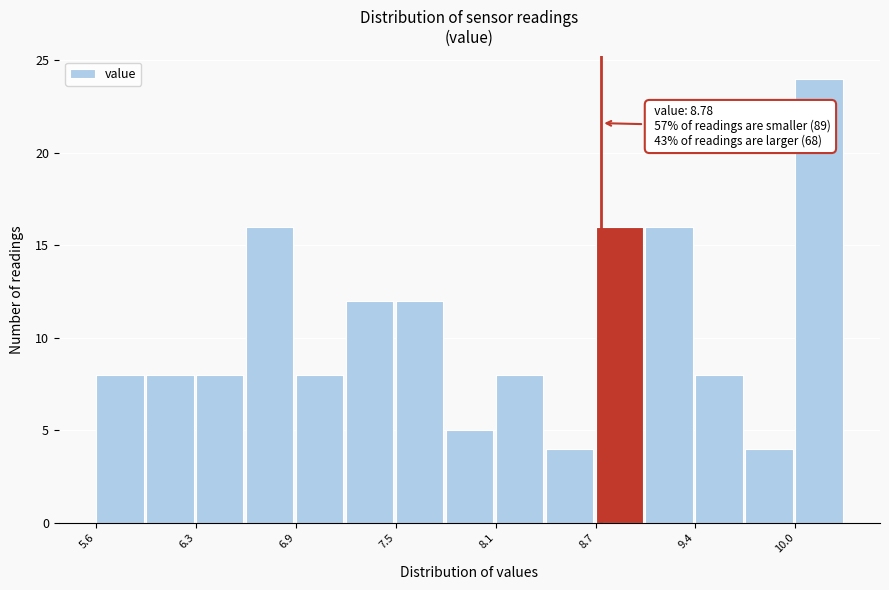

Read against the x-axis, roughly where is the centre of the tallest bar?

10.1